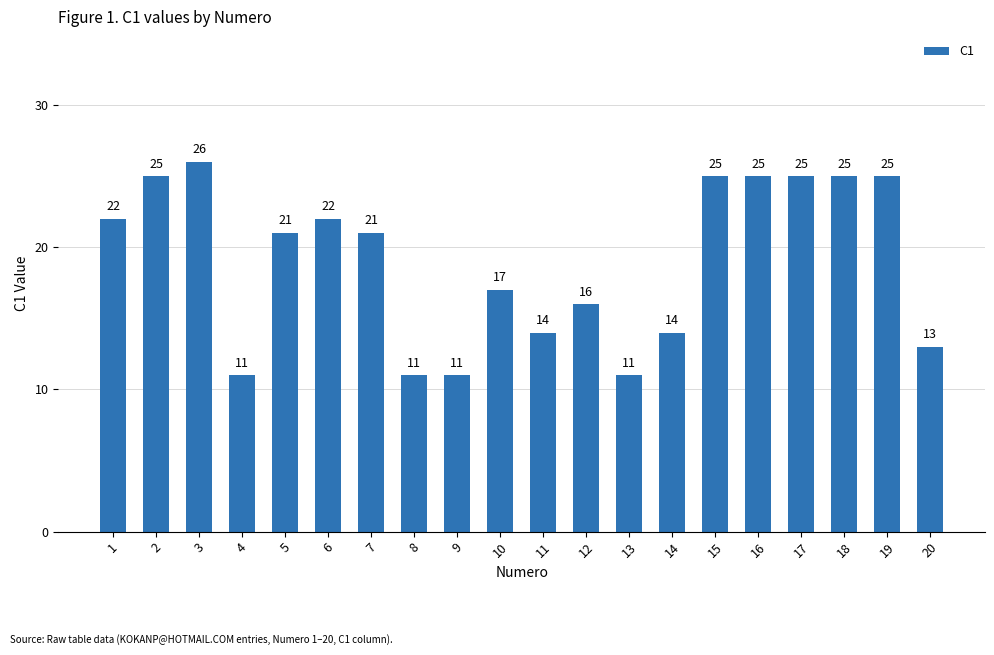

True or false: the data shows 17 at 4.

False